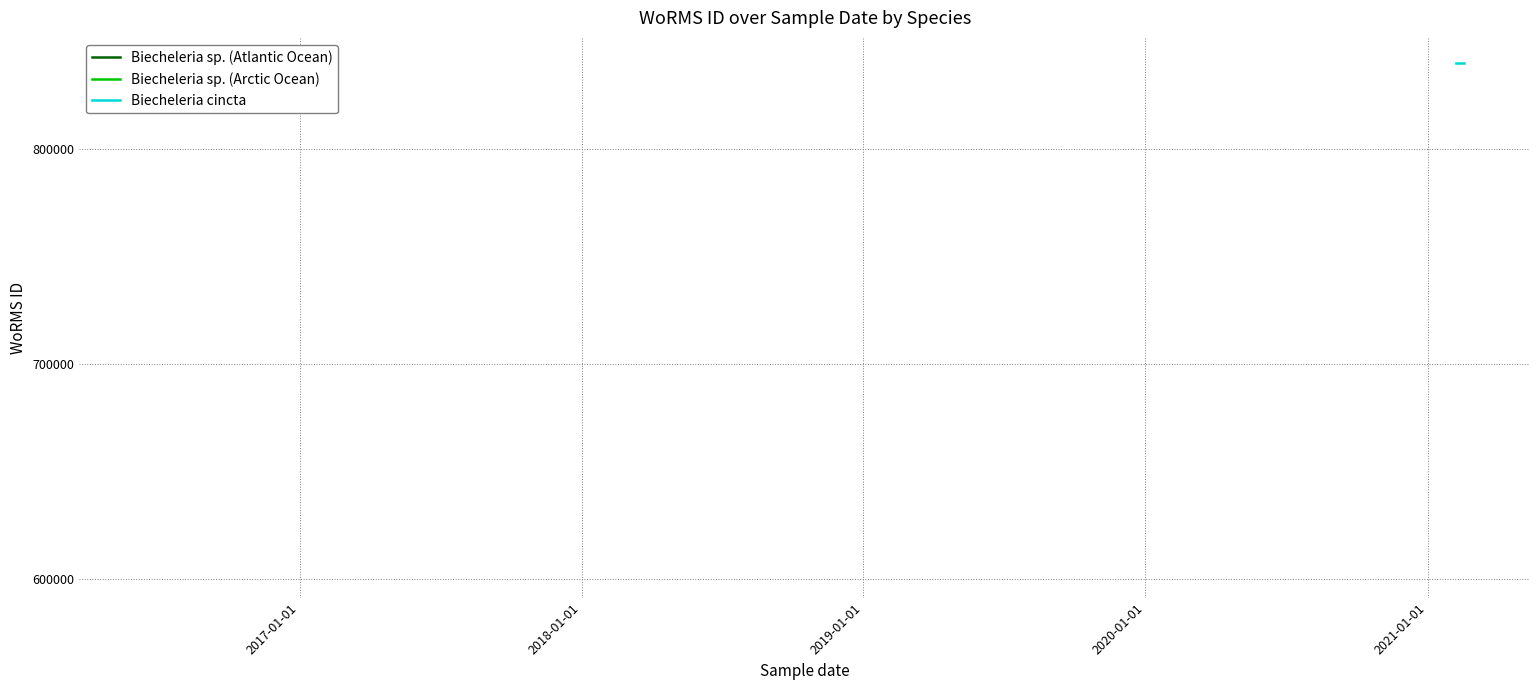

What is the sum of all Biecheleria sp. (Arctic Ocean) values?

1810002